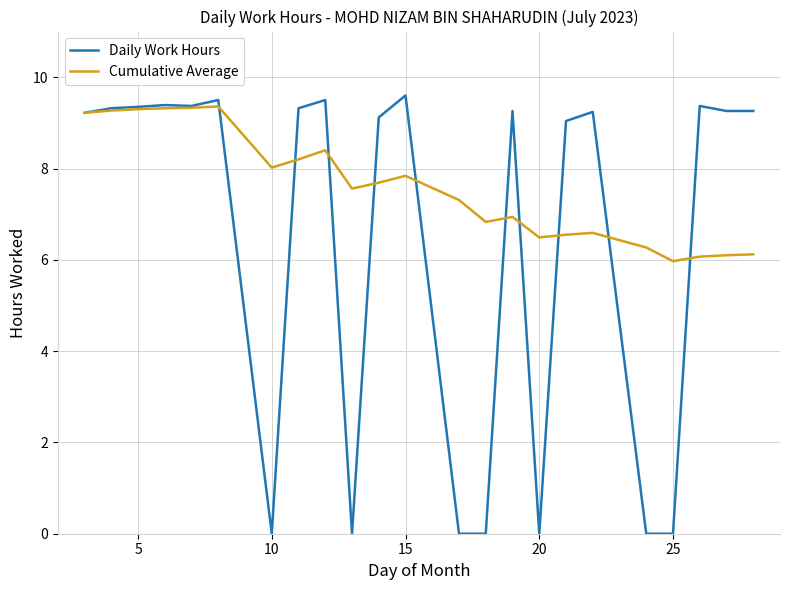

List the series in order of their peak value, highest first.

Daily Work Hours, Cumulative Average